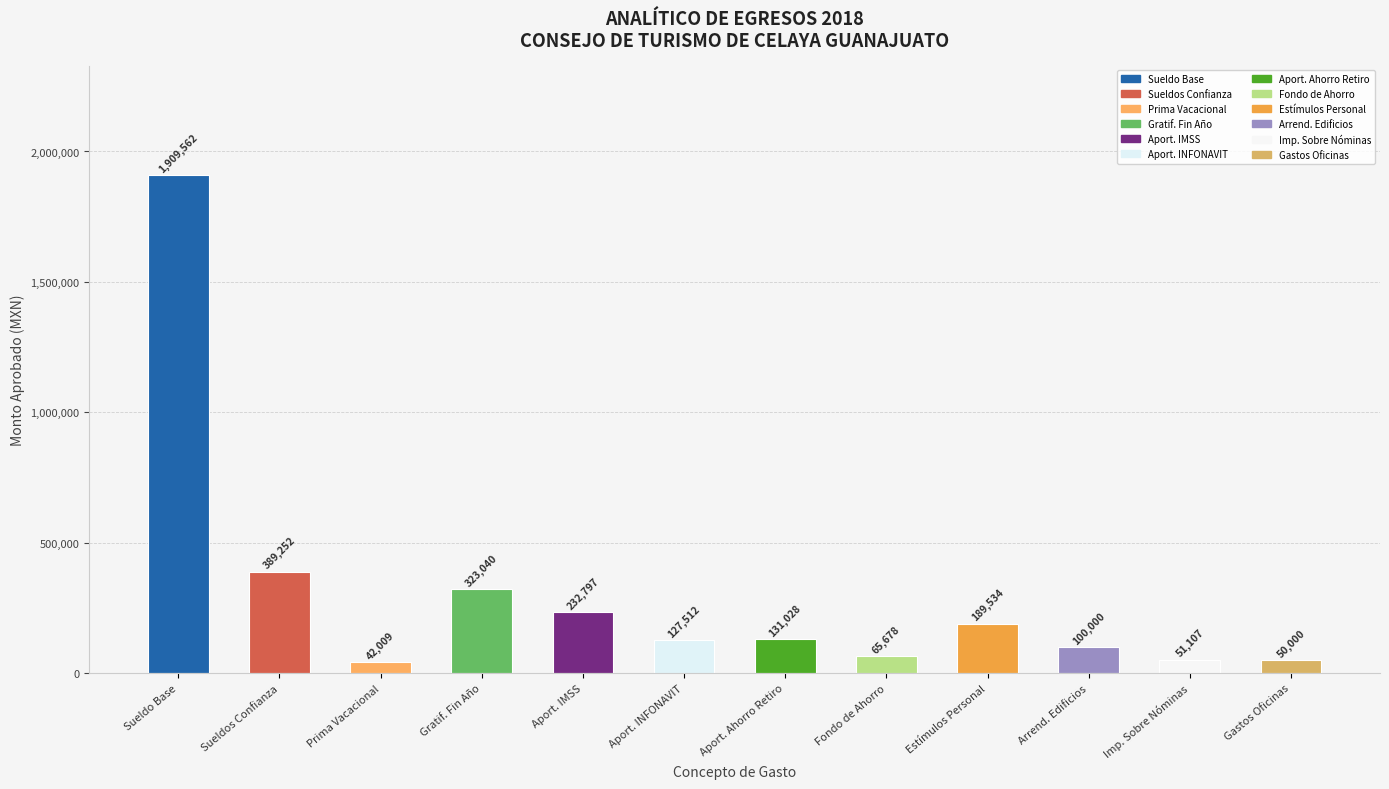

What is the change in value from APORTACIONES INFONAVIT to ARRENDAMIENTO DE EDIFICIOS Y LOCALES?

-27511.6